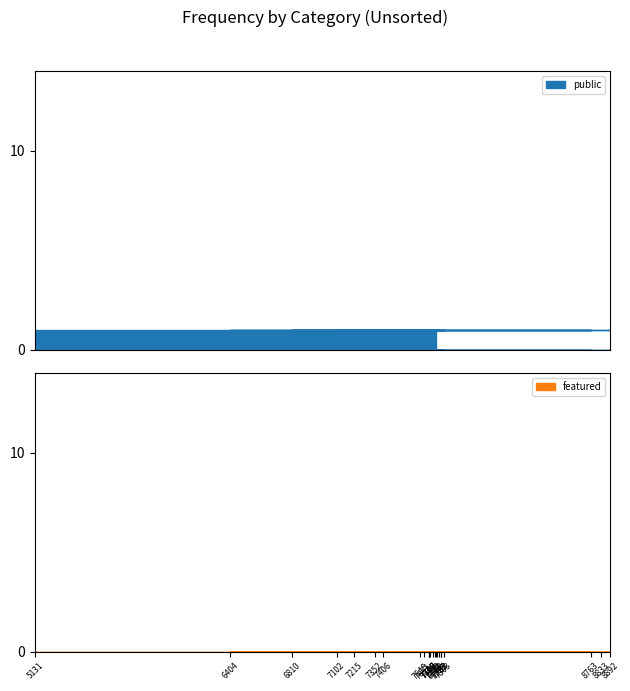

Count the number of categories in the chart.

24